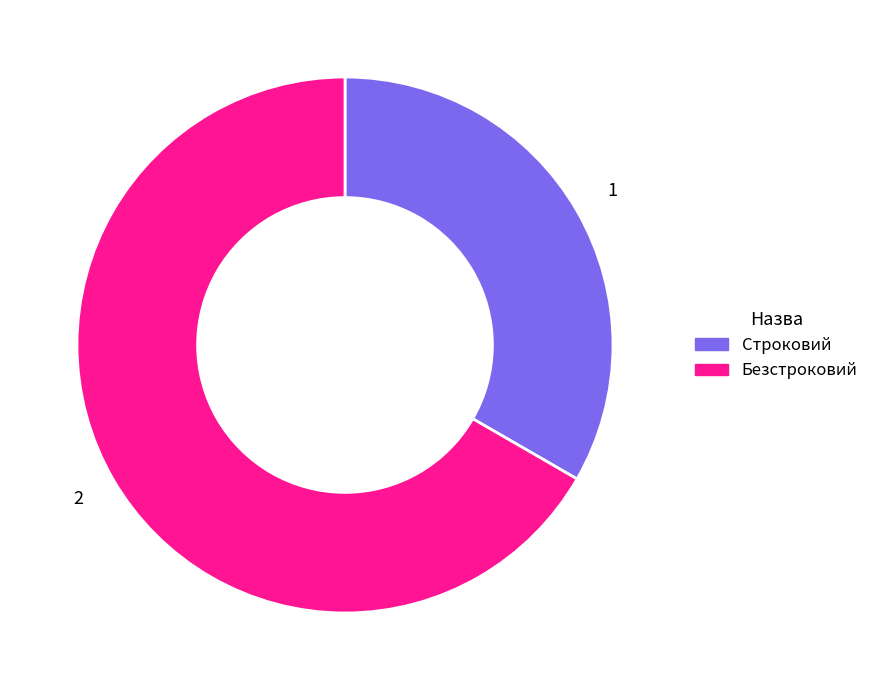

Is it true that Безстроковий is 73% of the pie?

False